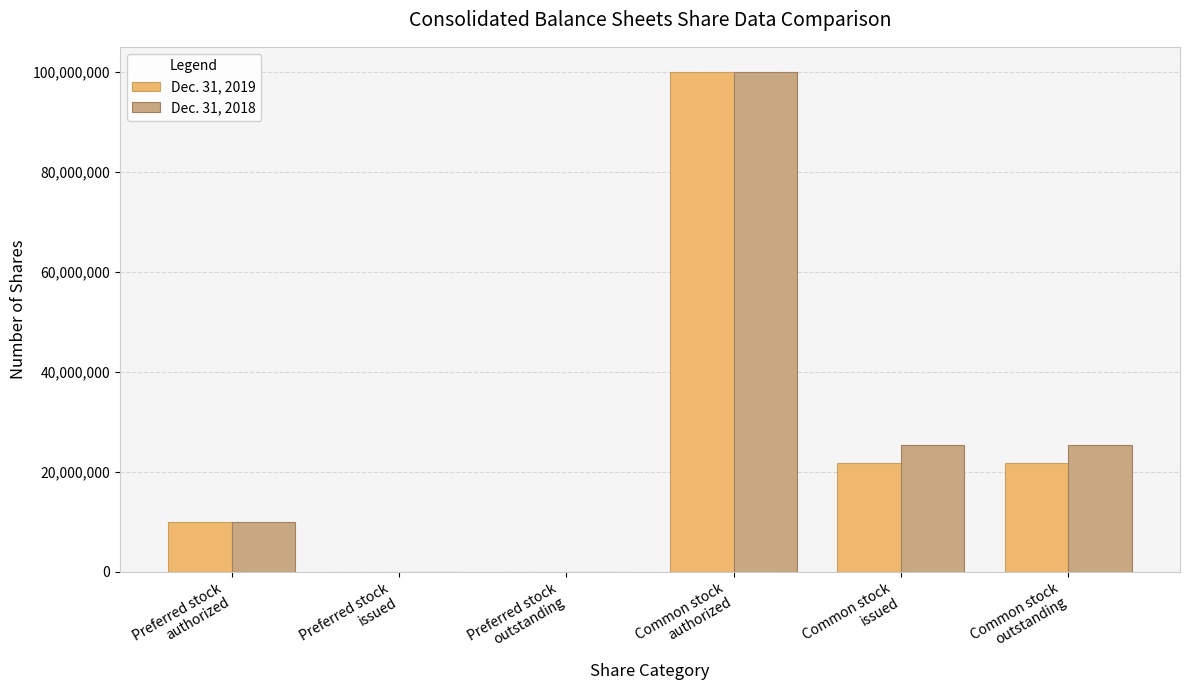

Is the value of Dec. 31, 2019 at Common stock
outstanding greater than the value of Dec. 31, 2018 at Preferred stock
issued?

Yes